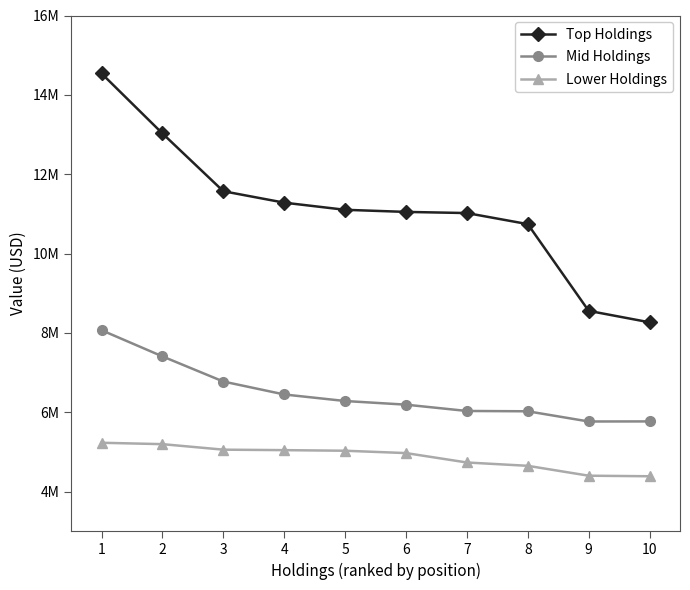

What are all the series names shown in the legend?

Top Holdings, Mid Holdings, Lower Holdings